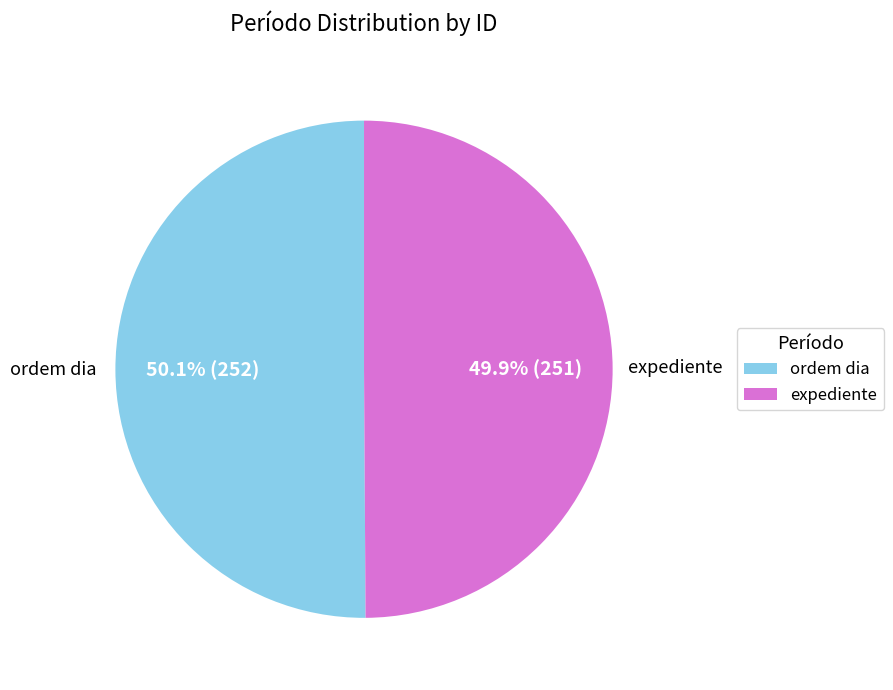

What is the ratio of the value at ordem dia to the value at expediente?

1.0